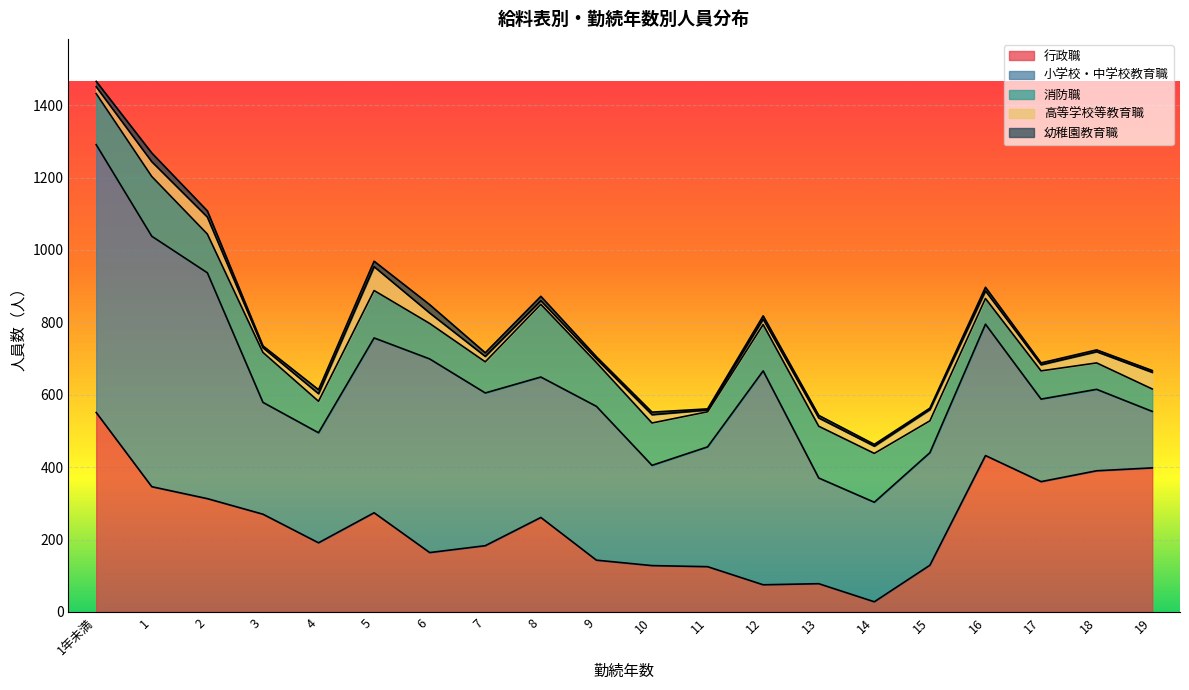

True or false: 行政職 and 高等学校等教育職 cross at least once.

False